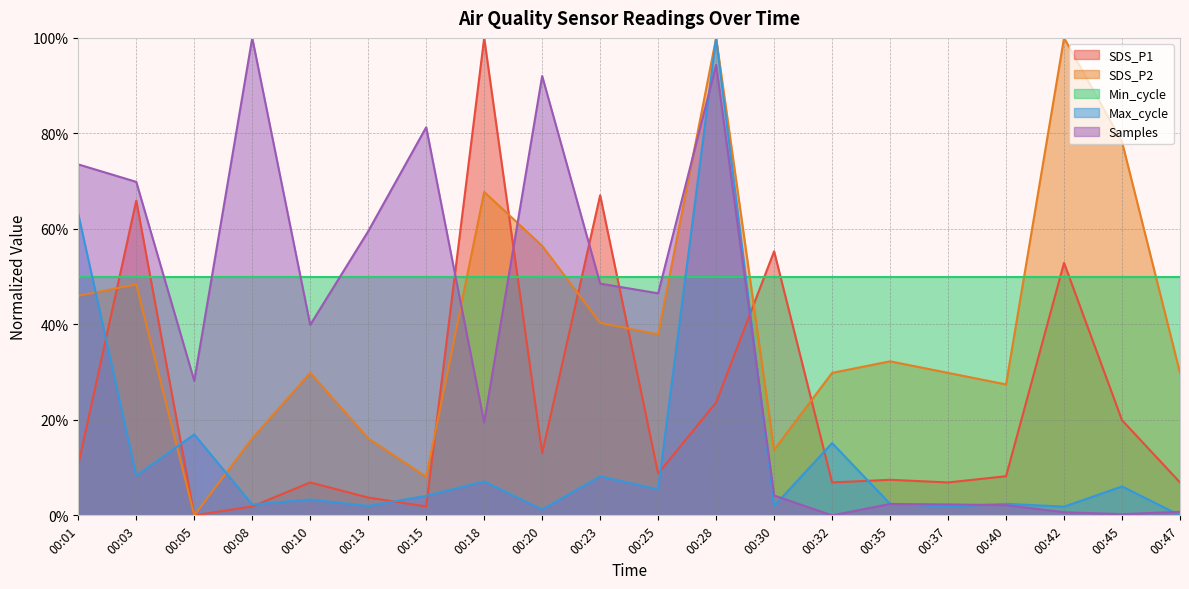

Is it true that Samples equals 0.0 at 00:47?

False